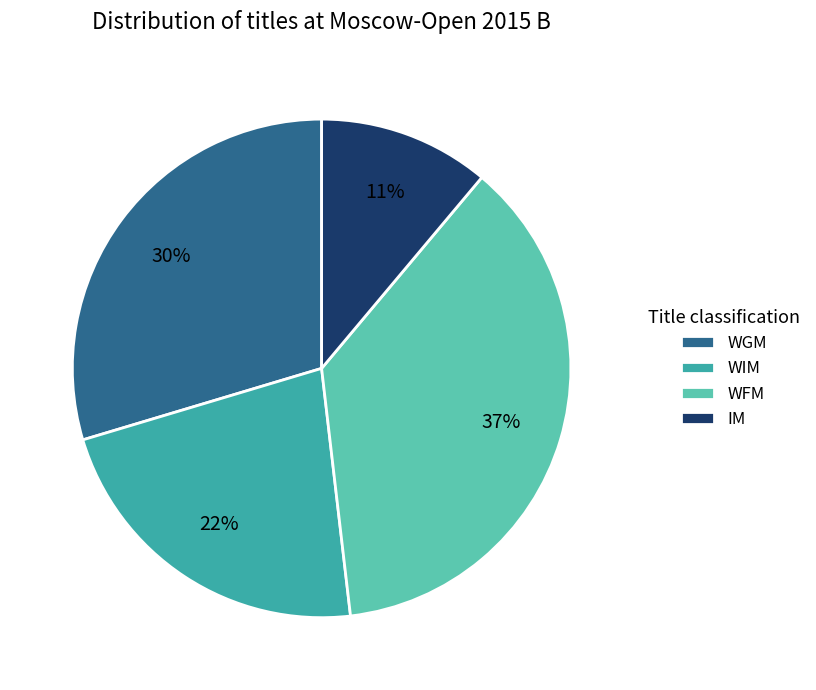

How many slices are in this pie chart?

4